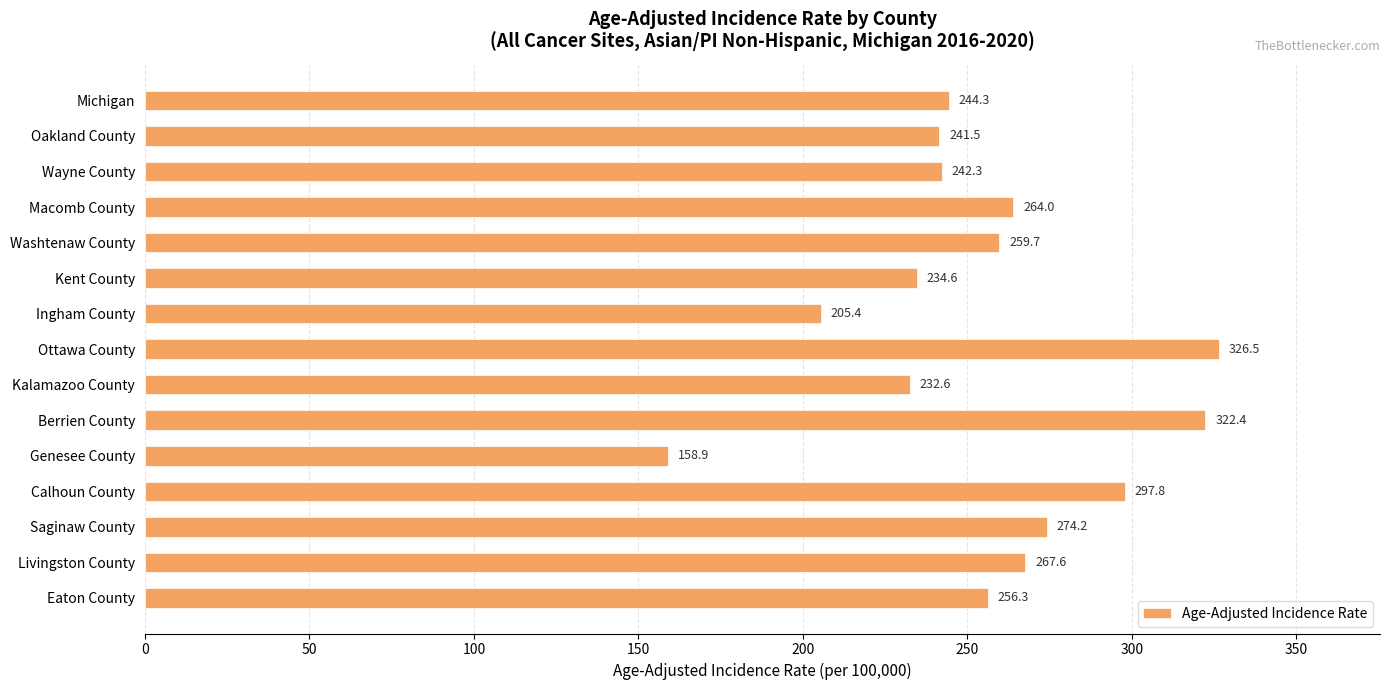

What is the difference between the second highest and second lowest values?

117.0